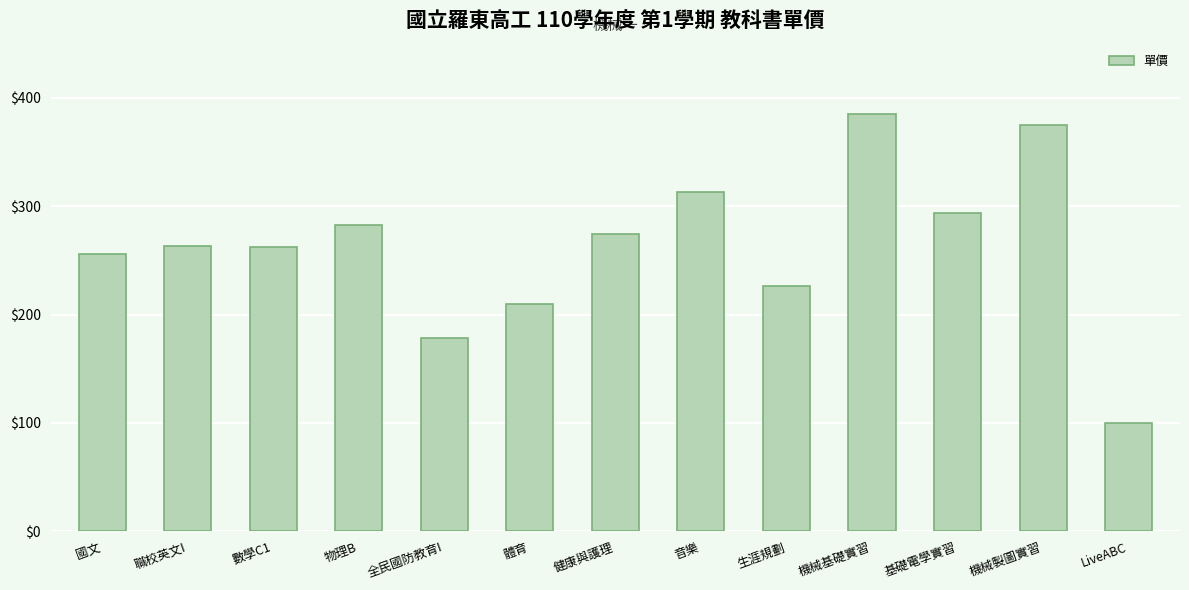

What is the sum of all values?

3419